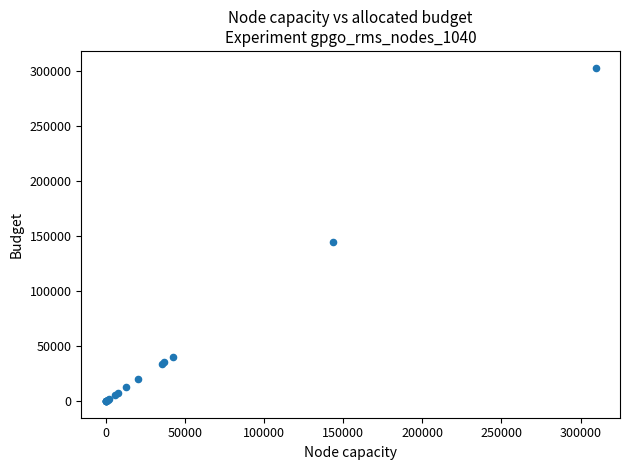

What Y value in the scatter plot is closest to 151728?

145000